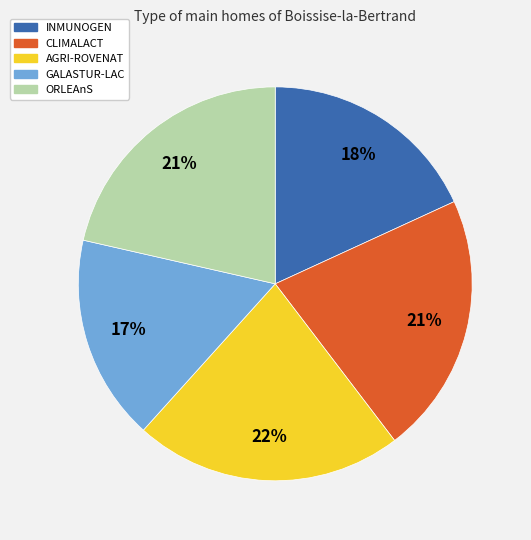

Does CLIMALACT account for over 50% of the chart?

No